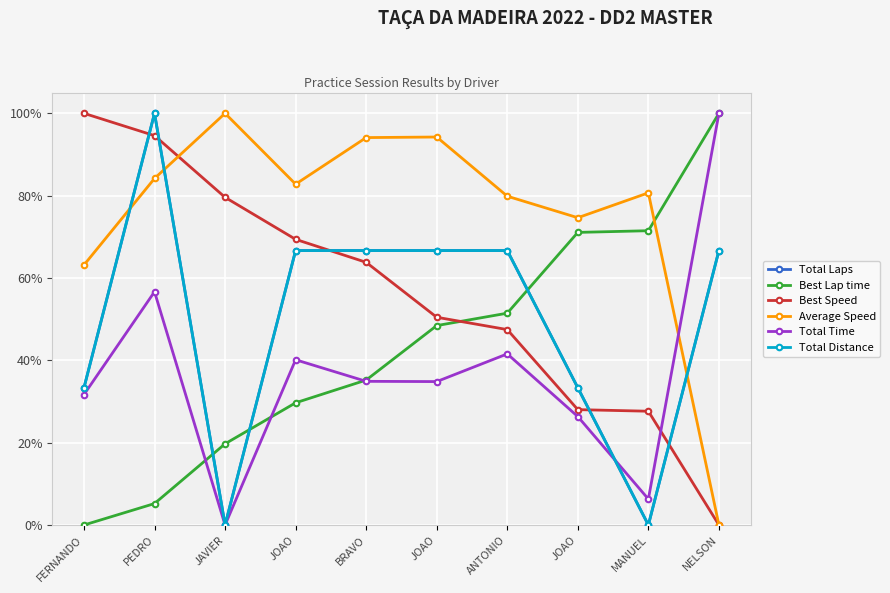

Does the chart have visible grid lines?

Yes